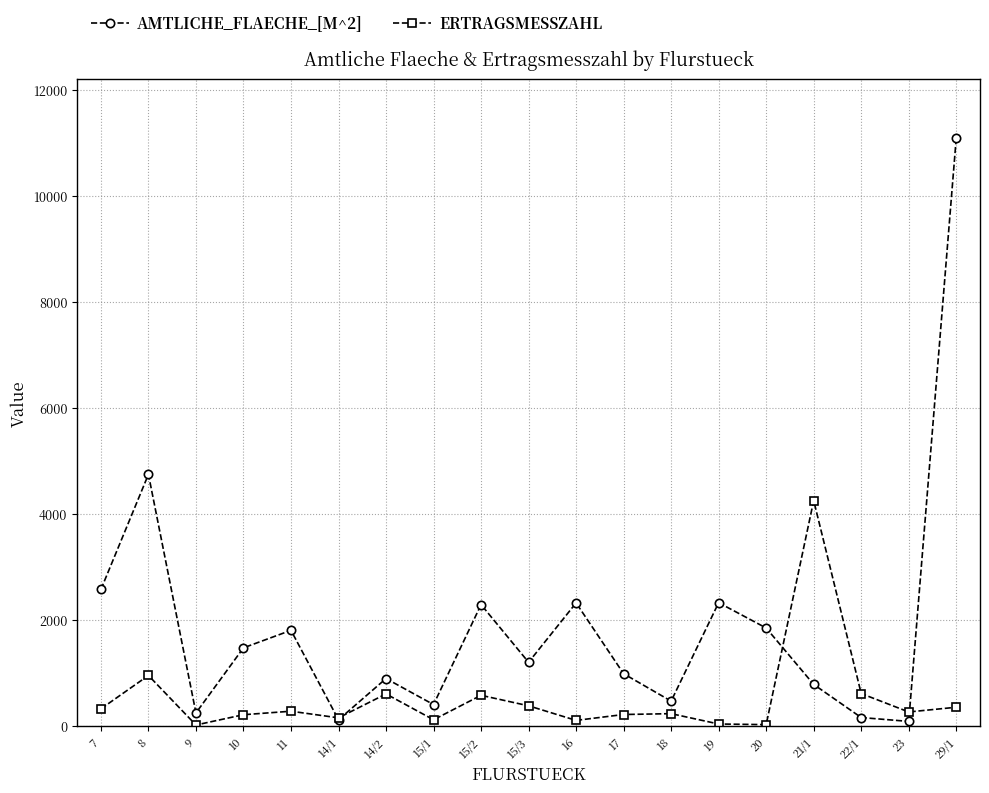

At how many categories does at least one series exceed 2668?

3